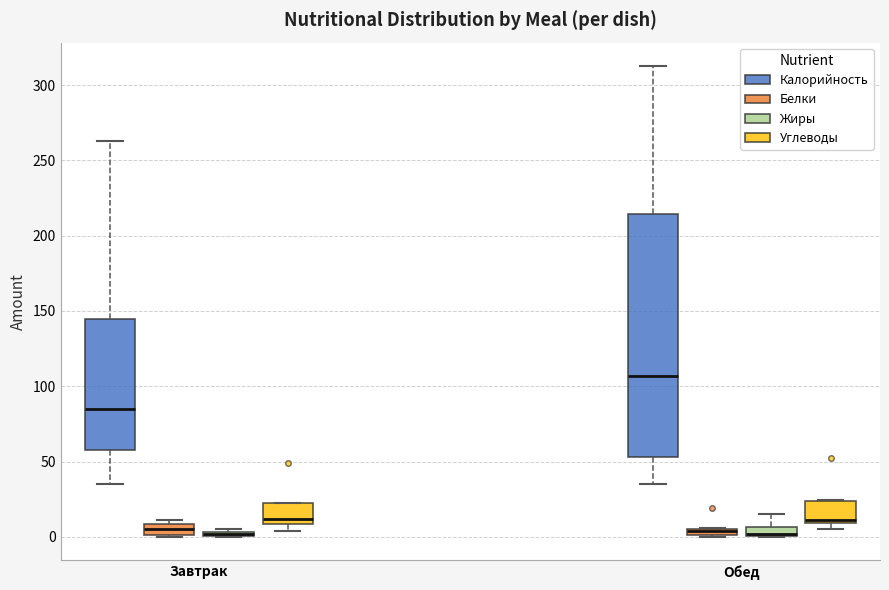

Where is the upper edge of the box for Завтрак (Белки) on the y-axis? The values are not printed on the chart, so give them approximately, as read against the axis.

10